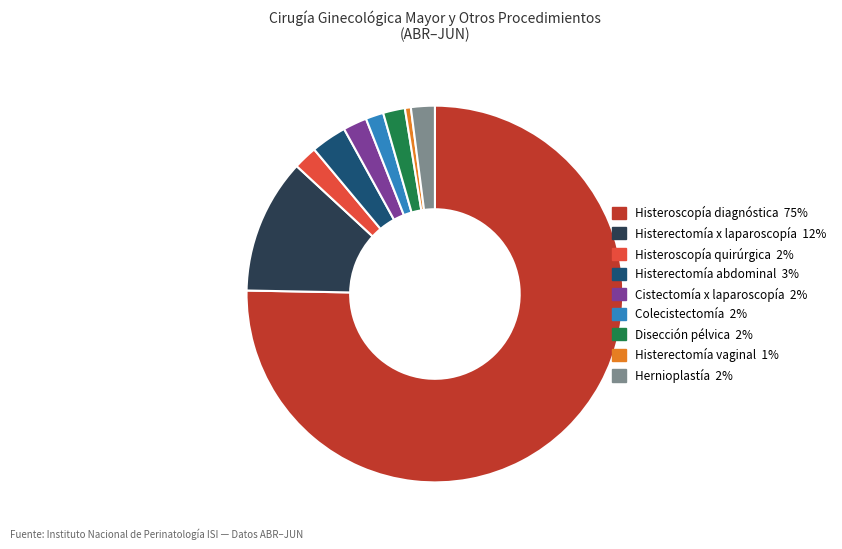

Is there a majority slice in this chart?

Yes